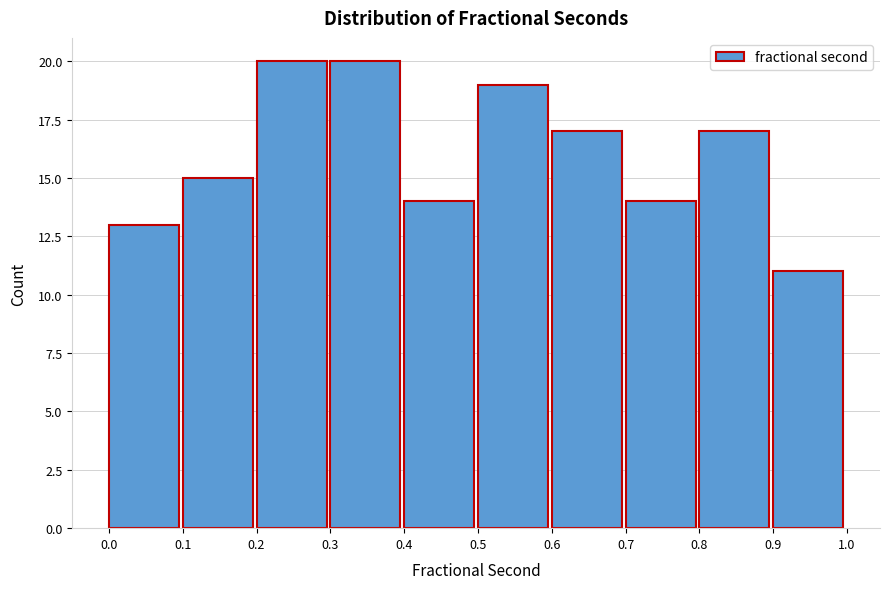

Reading left to right, transcribe this chart: for each bar, give the range it covers on the x-axis and its height. The values are not printed on the chart, so give them approximately, as read against the axis.

0.0 to 0.1: 13
0.1 to 0.2: 15
0.2 to 0.3: 20
0.3 to 0.4: 20
0.4 to 0.5: 14
0.5 to 0.6: 19
0.6 to 0.7: 17
0.7 to 0.8: 14
0.8 to 0.9: 17
0.9 to 1.0: 11